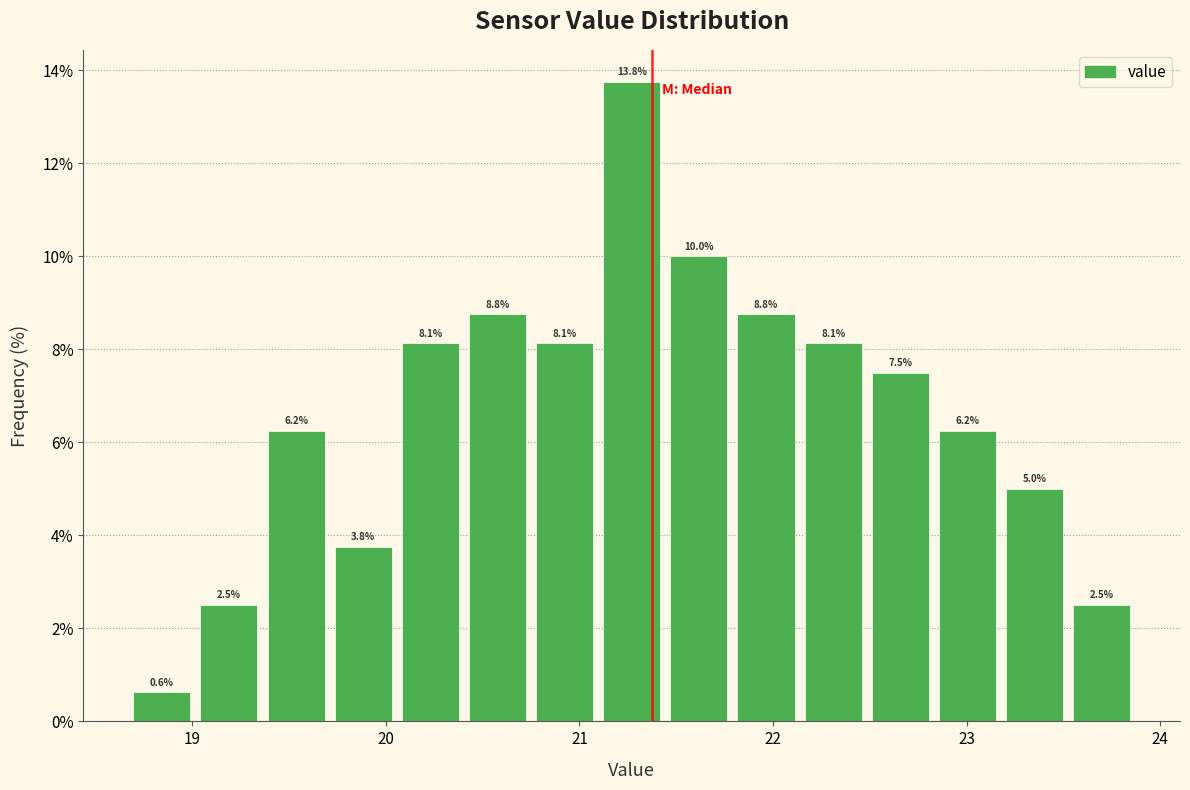

Read against the x-axis, roughly where is the centre of the tallest bar?

21.3